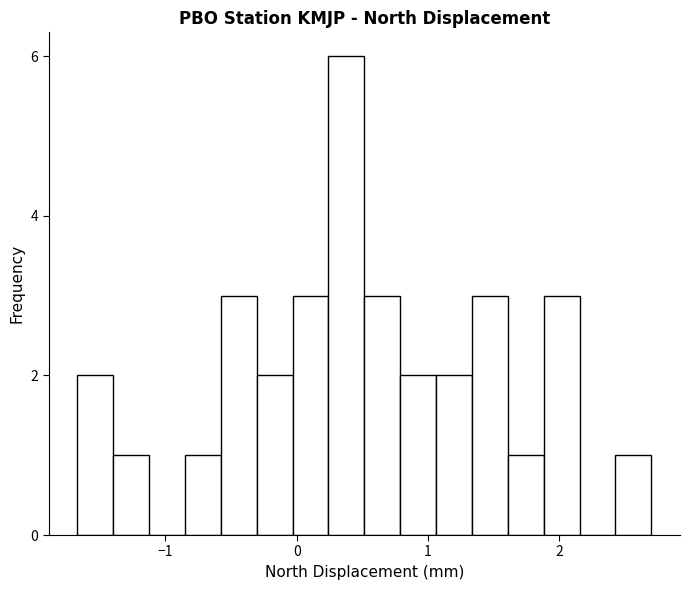

Read against the x-axis, roughly where is the centre of the tallest bar?

0.4